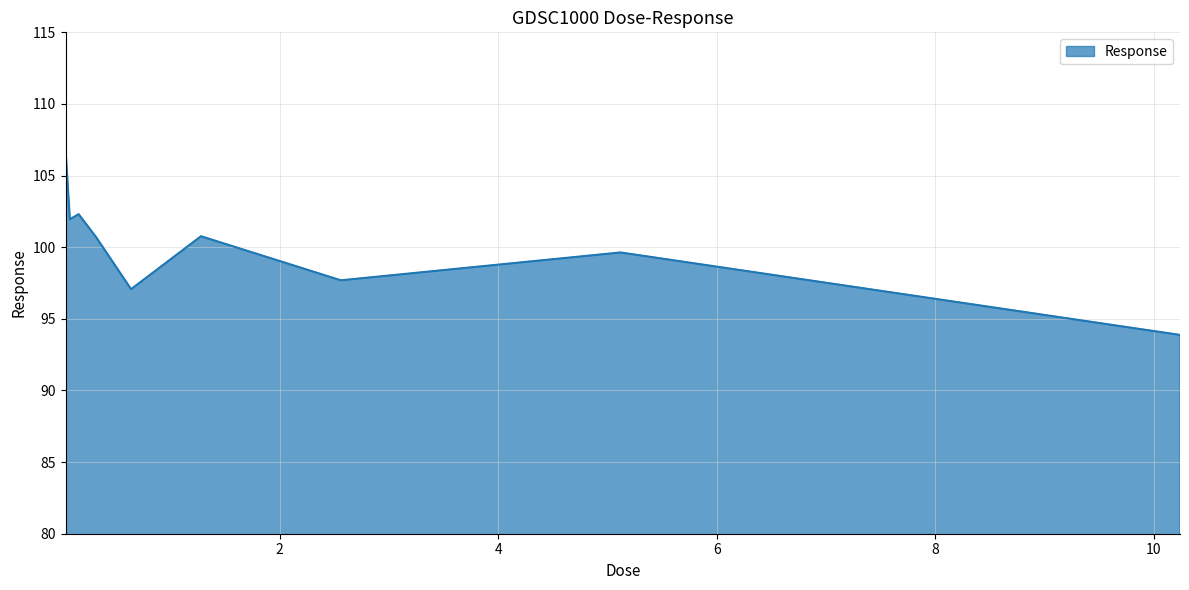

What is the difference between the maximum and minimum values?

13.0